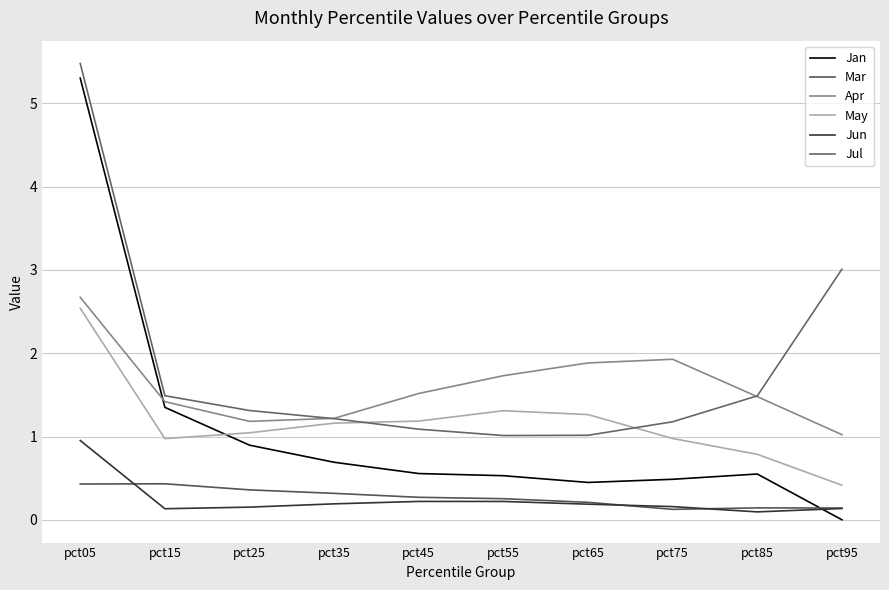

At which category does Mar reach its first local peak?

pct15